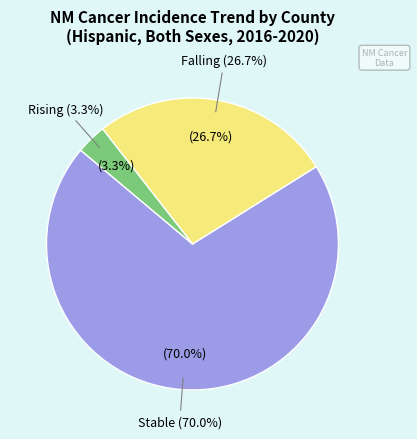

To the nearest percent, what portion does stable represent?

70%